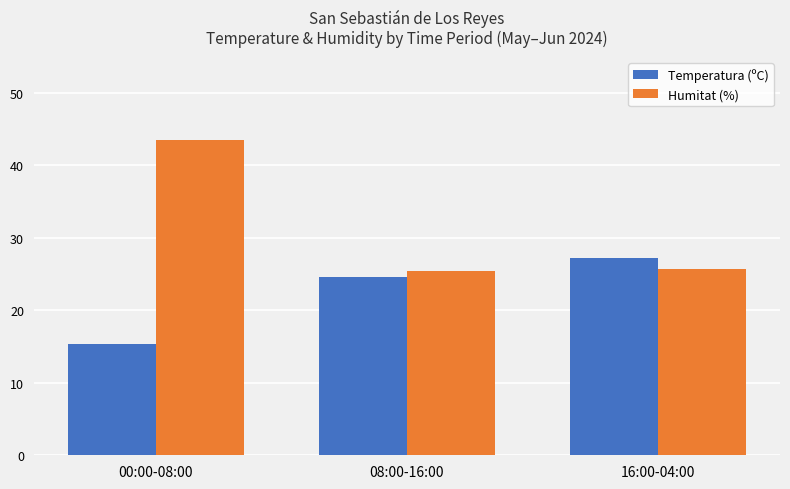

At which category is the sum across all series the highest?

00:00-08:00